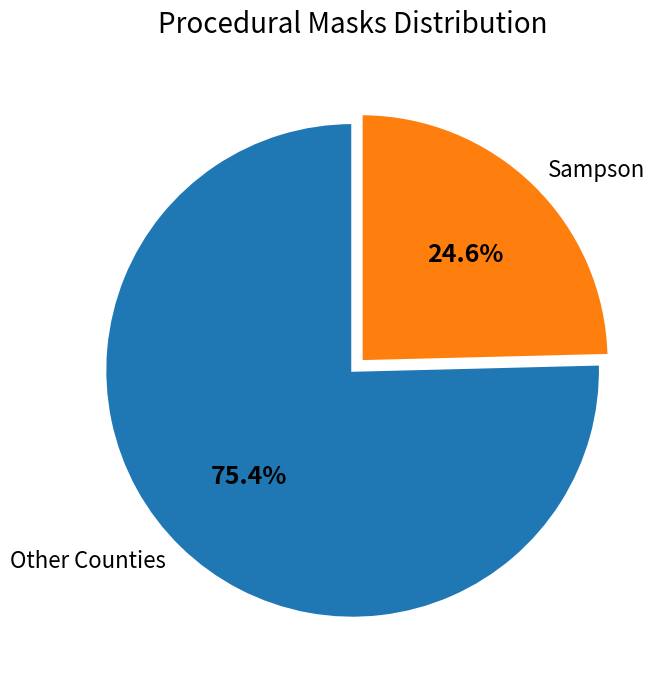

Which category has the biggest portion of the pie?

Other Counties